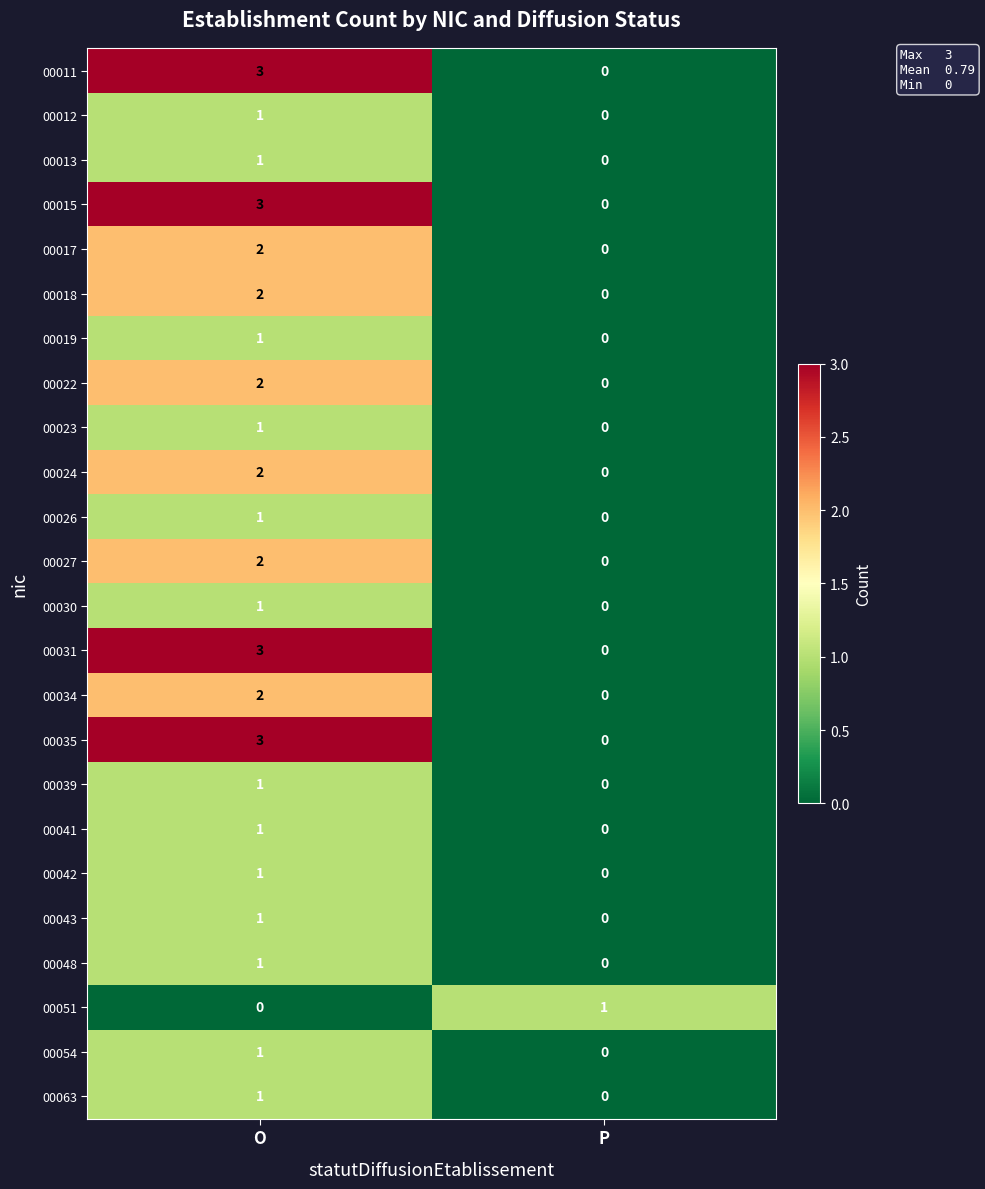

How many categories are shown in the chart?

2